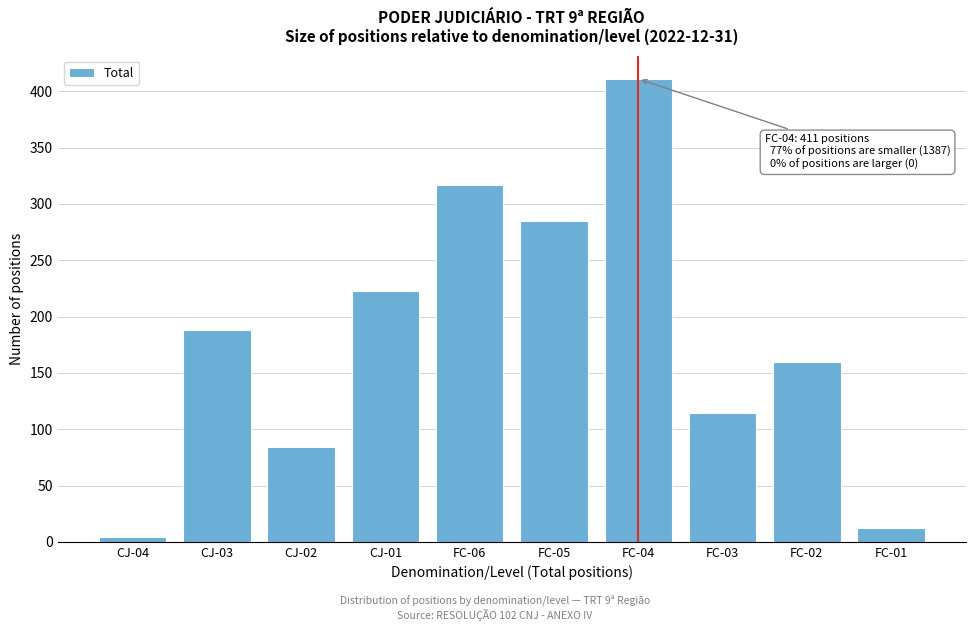

Reading left to right, what are all the values shown in this chart?

CJ-04=4	CJ-03=188	CJ-02=84	CJ-01=223	FC-06=317	FC-05=285	FC-04=411	FC-03=114	FC-02=160	FC-01=12